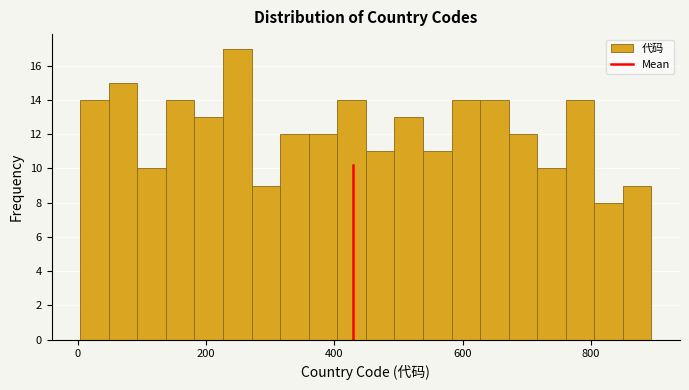

Read against the x-axis, roughly where is the centre of the tallest bar?

240